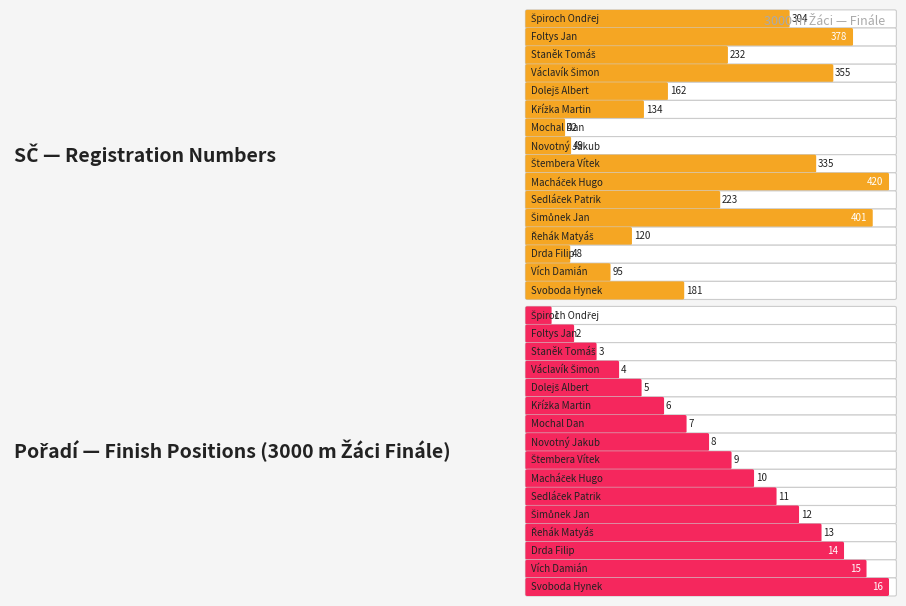

At which label is SČ (registration number) closest to 231?

Staněk Tomáš